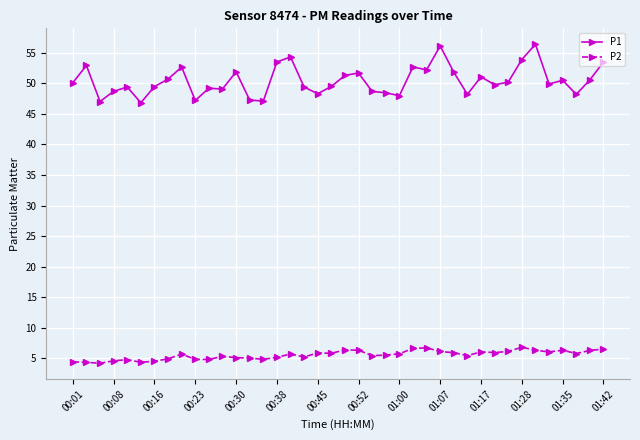

True or false: P1 and P2 cross at least once.

False